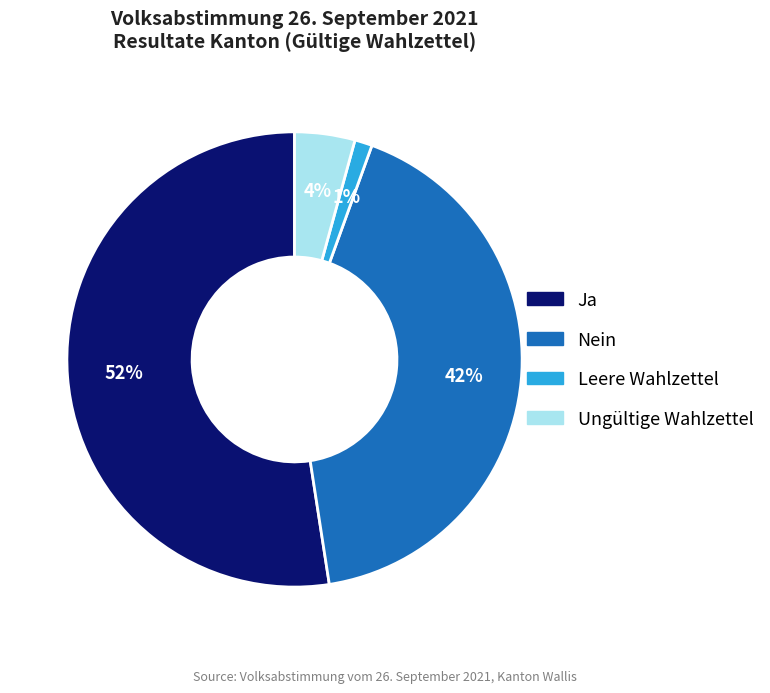

What is the smallest slice in the pie chart?

Leere Wahlzettel